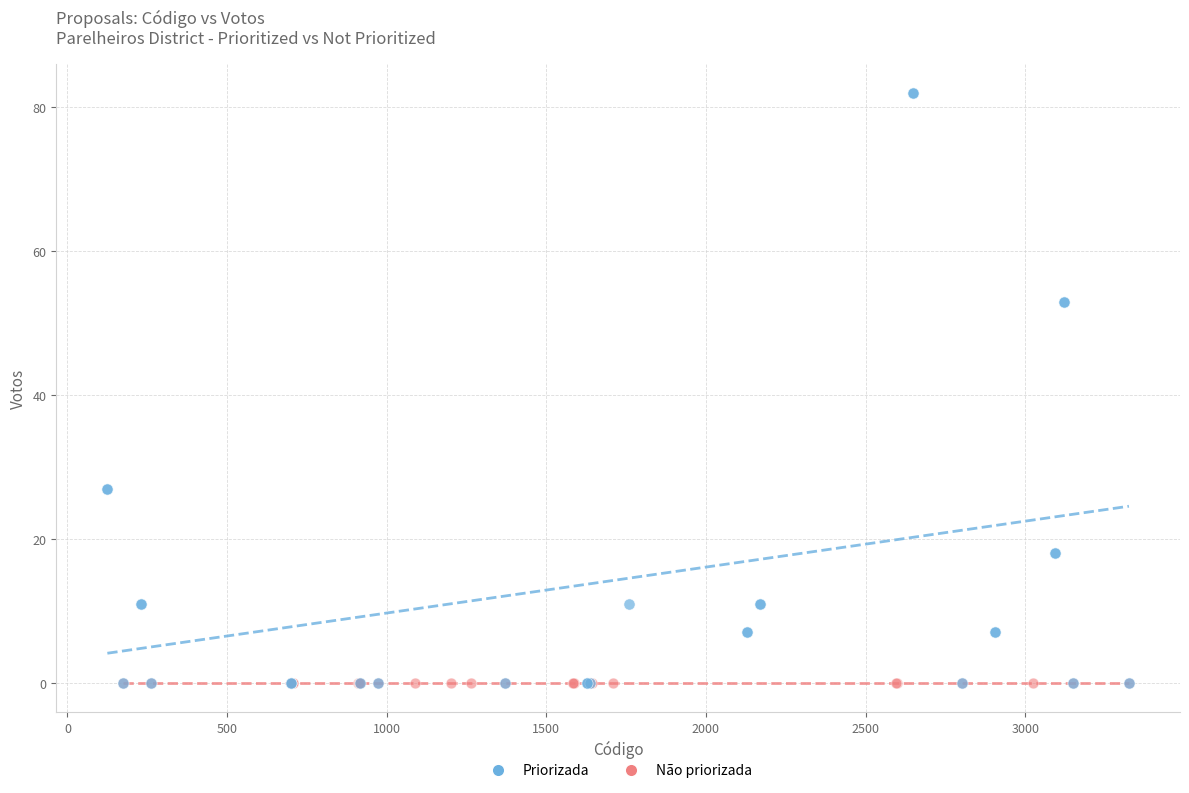

Which series contains the highest Y value?

Priorizada